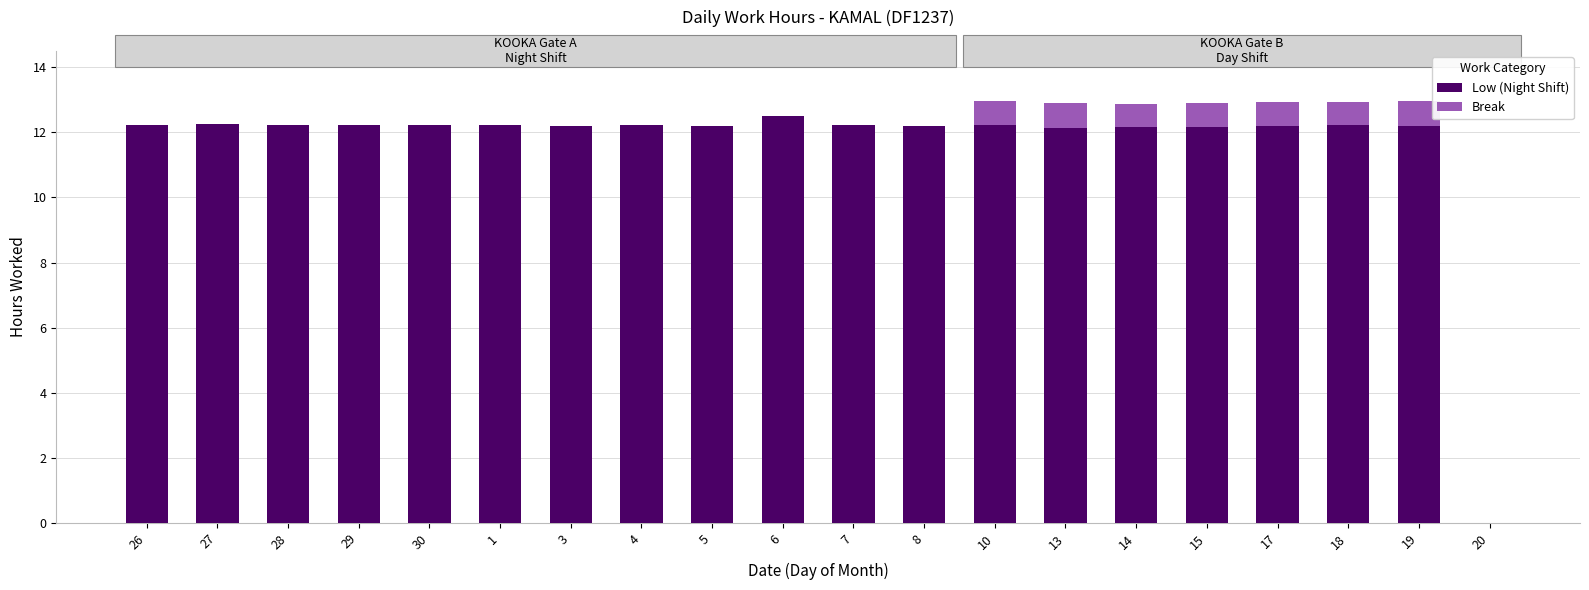

True or false: Low (Night Shift) has a value of 12.2 at 30.

True